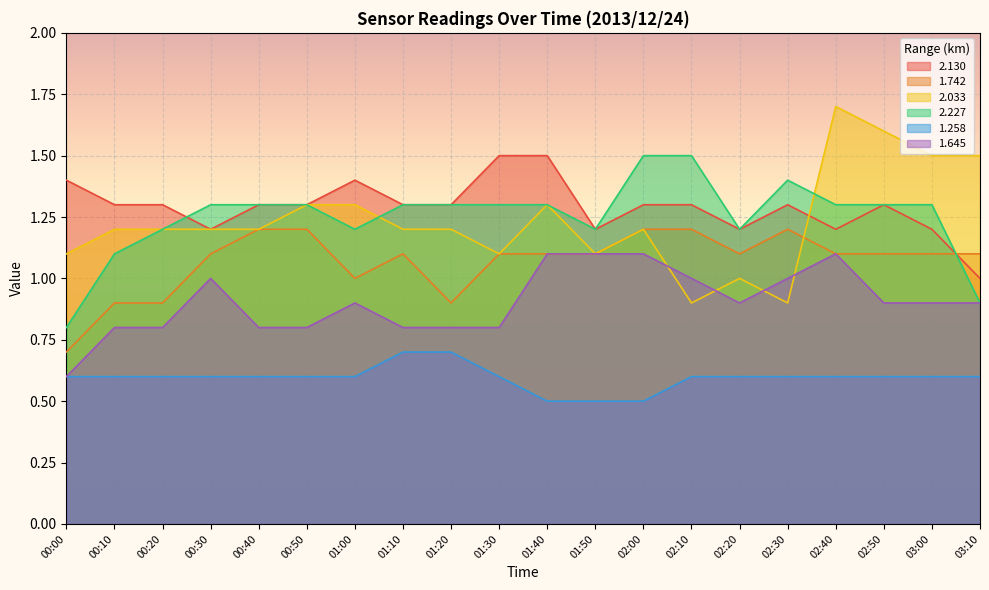

How many 2.033 values are between 1 and 2?

18